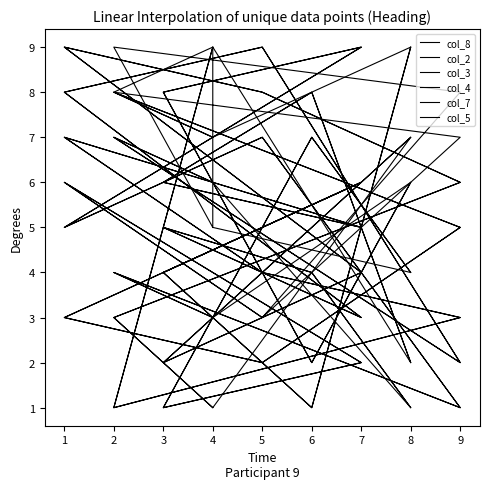

Which series has the largest range (max minus min)?

col_8